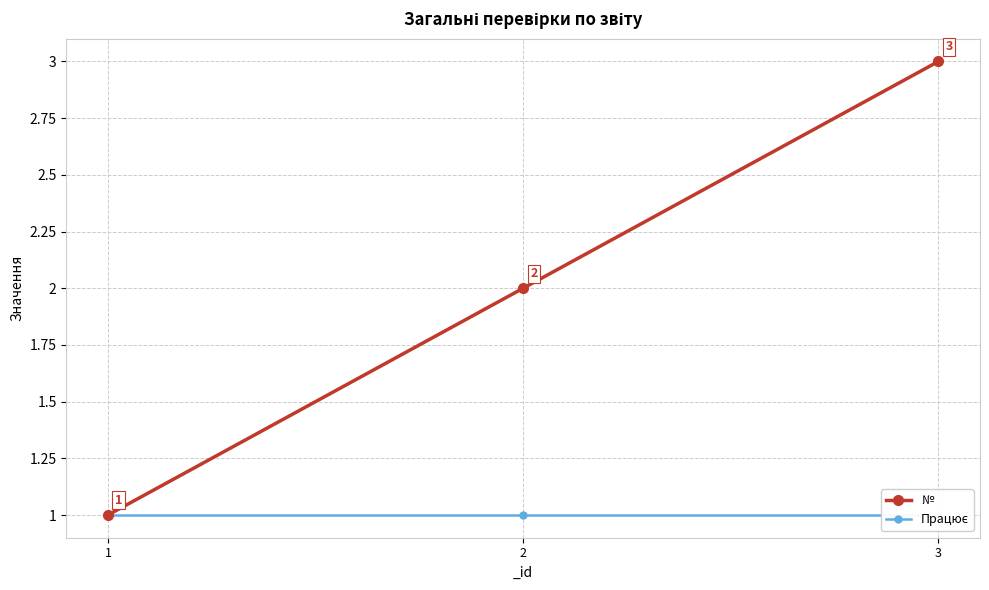

At which category is the sum across all series the highest?

3